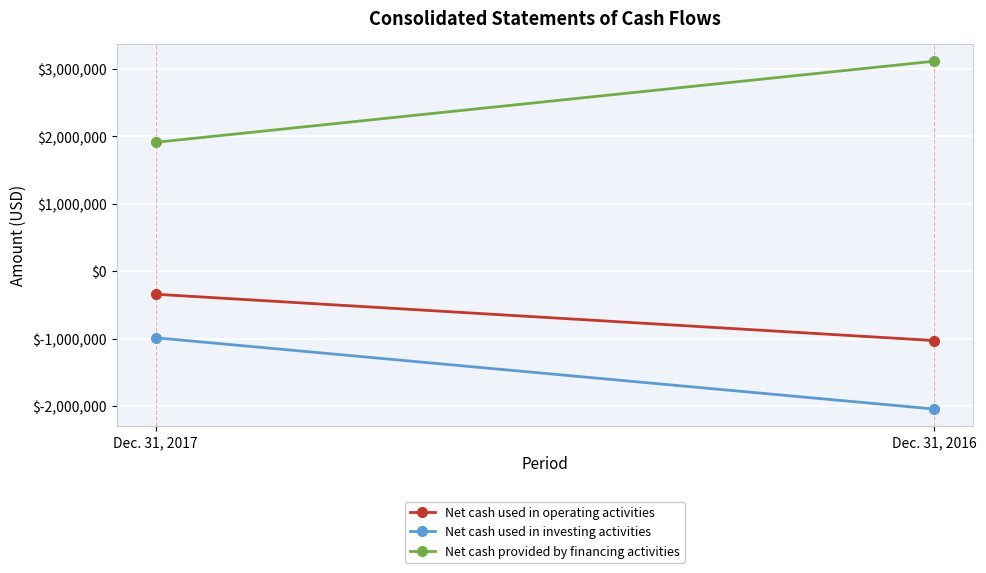

Is this an area chart (filled region under the line)?

No